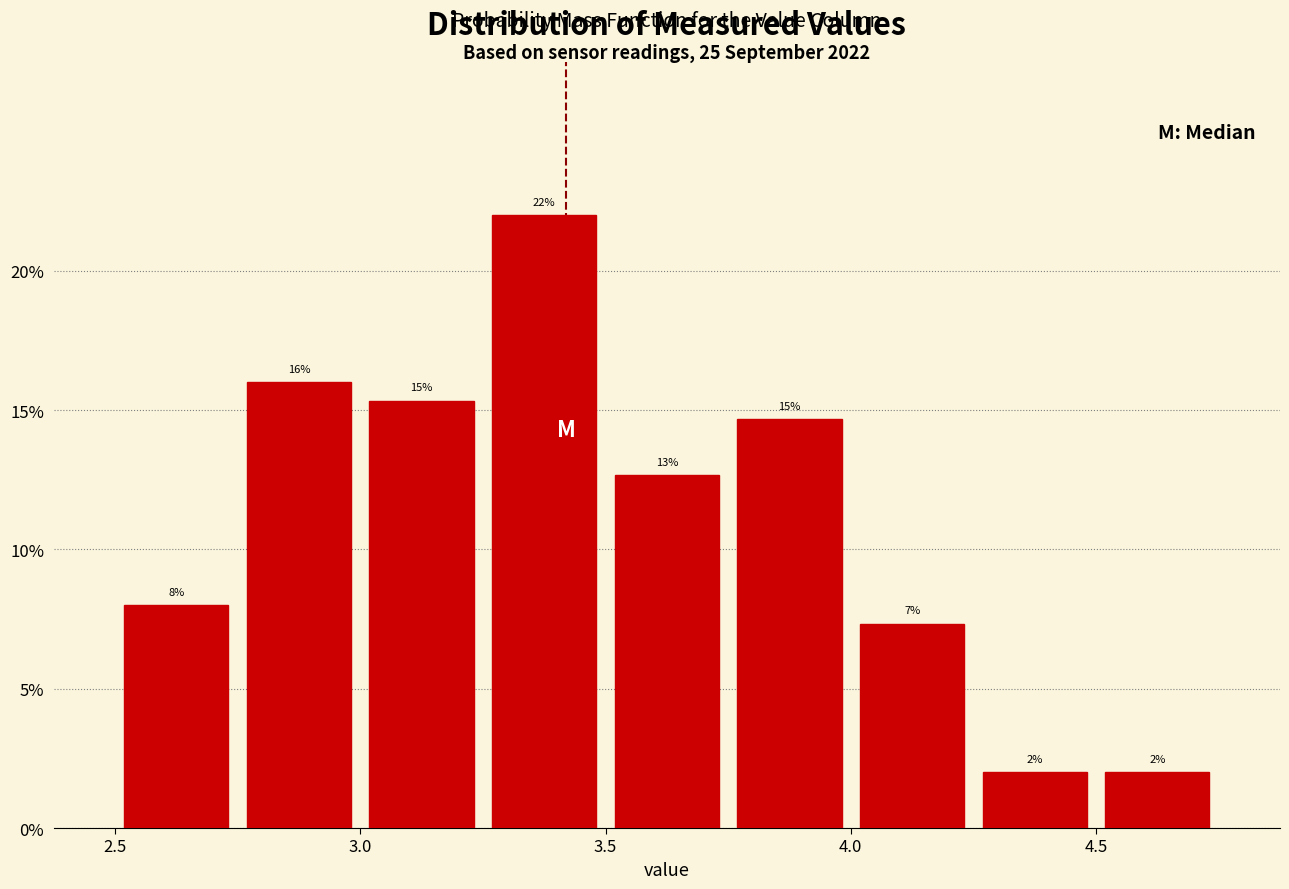

Over which range of the x-axis is the bar tallest?

3.25 to 3.50